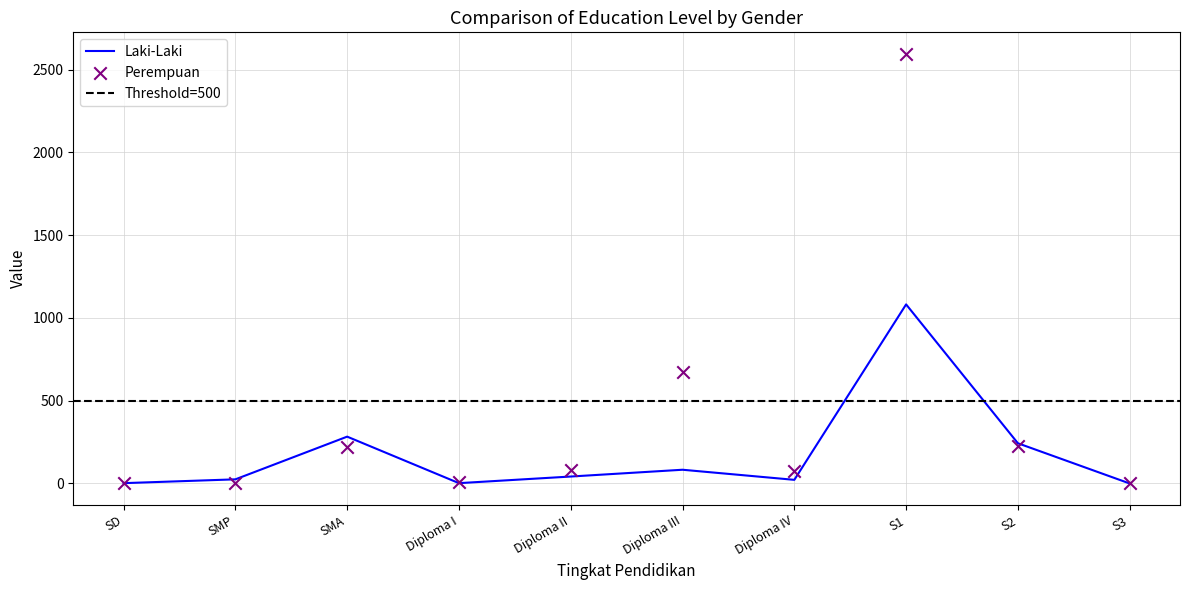

What are all the series names shown in the legend?

Laki-Laki, Perempuan